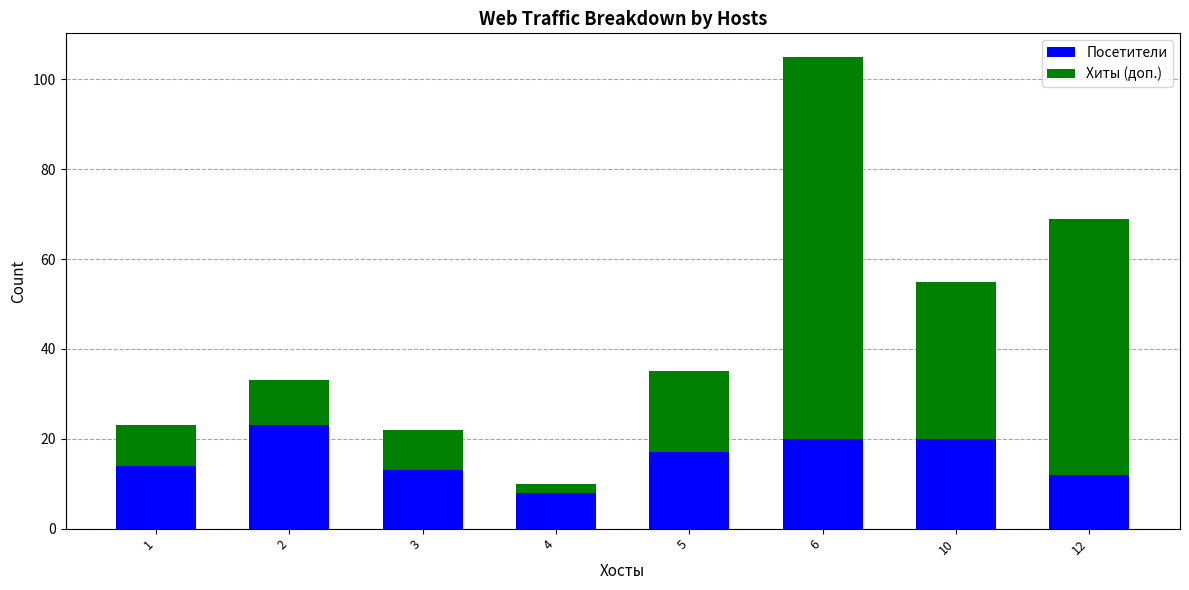

How many categories are shown in the chart?

8